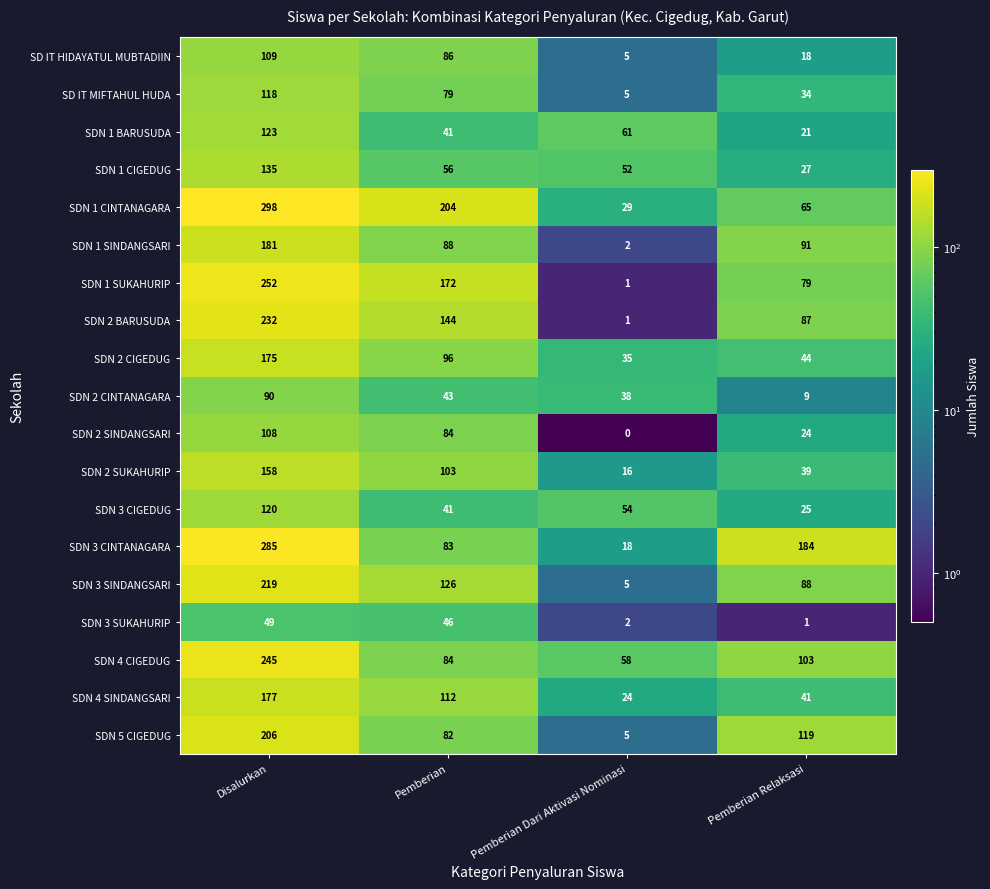

What is the sum of the SDN 2 BARUSUDA values at Pemberian Relaksasi and Pemberian?

231